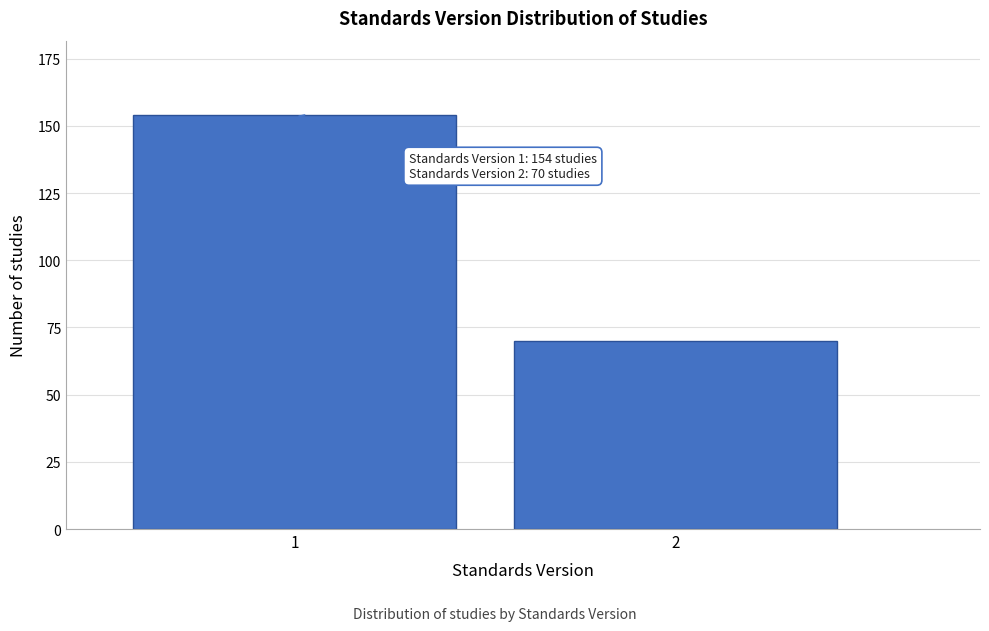

Reading left to right, transcribe all the data shown in this chart.

1=154	2=70